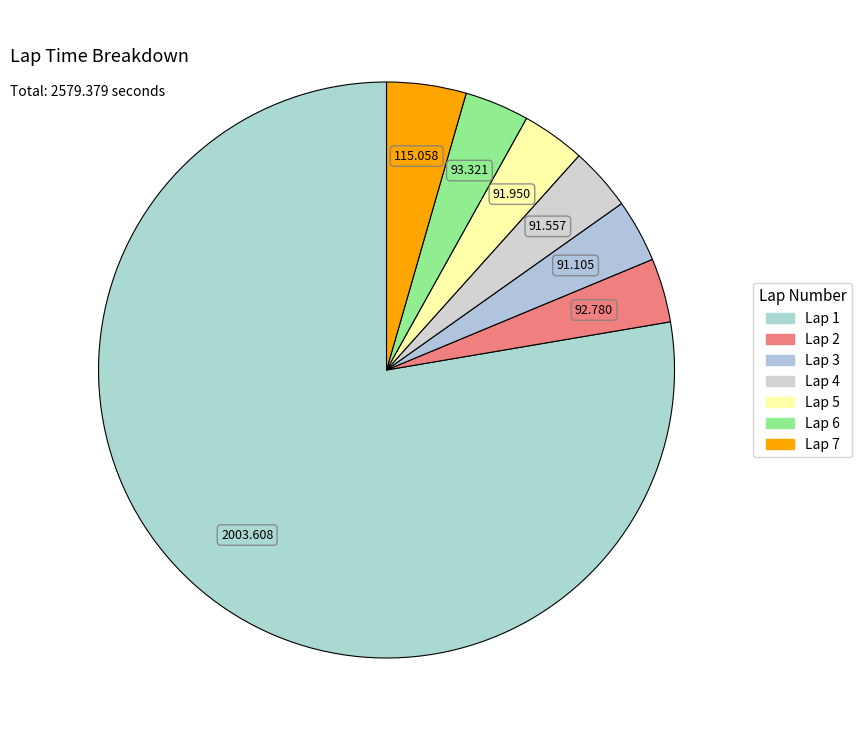

How many slices are in this pie chart?

7